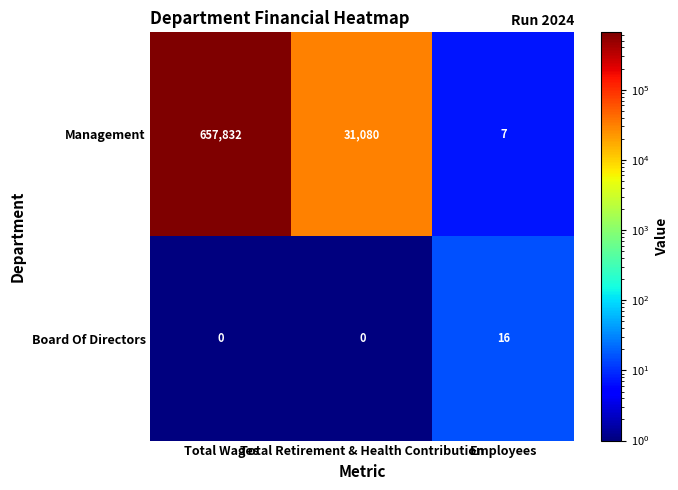

What is the approximate value of Management at Total Retirement & Health Contribution?

31080